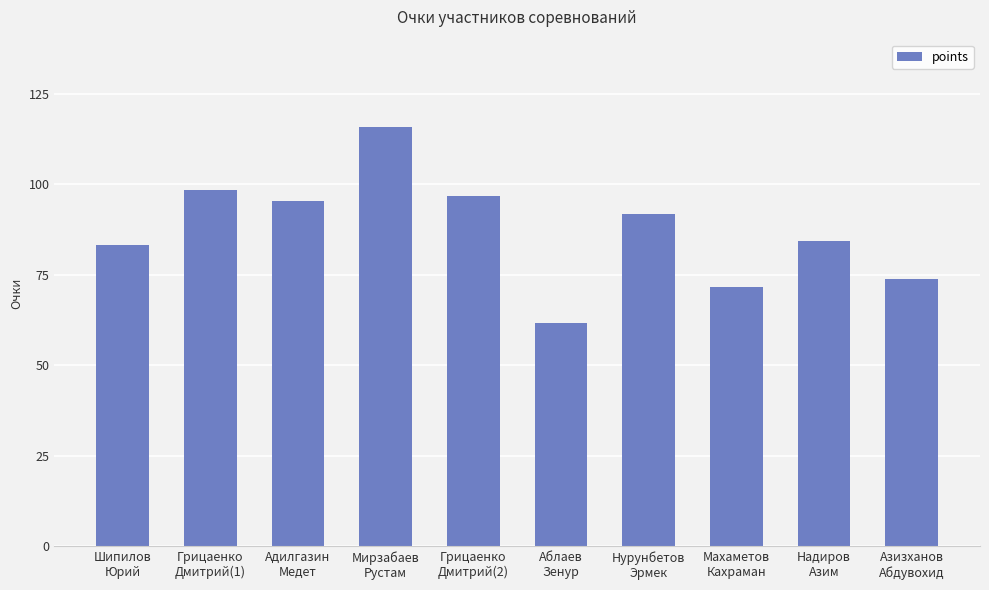

The chart shows a value of 96.8 at Грицаенко
Дмитрий(2). True or false?

True